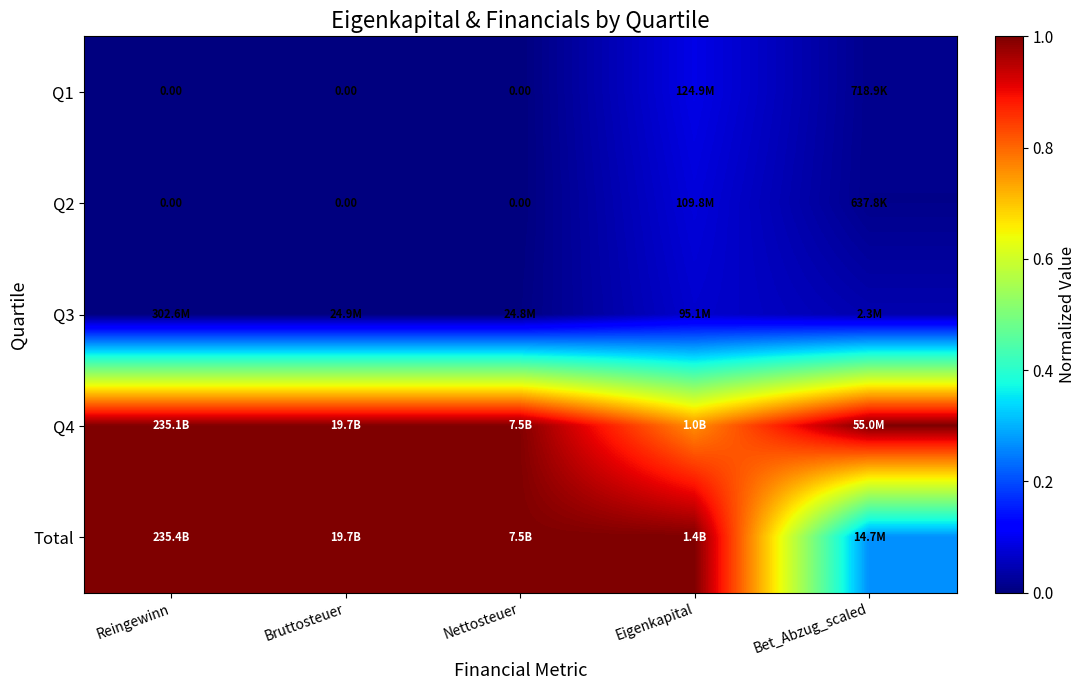

At which category does the chart reach its minimum across all series?

Reingewinn